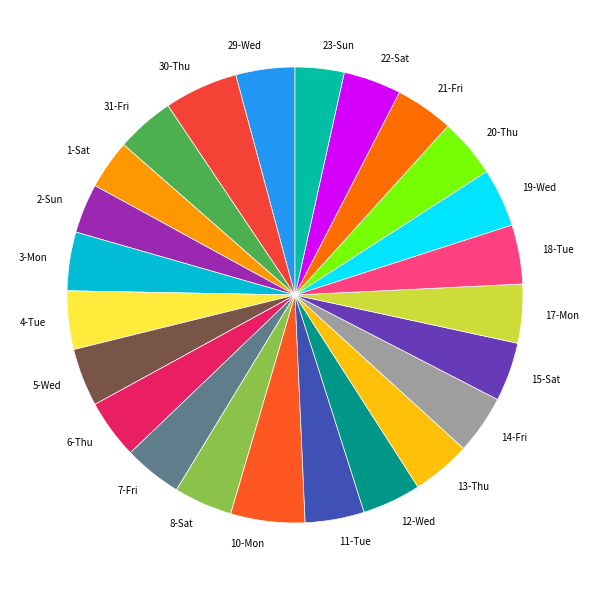

Approximately how many times larger is the value at 17-Mon compared to 29-Wed?

1.0